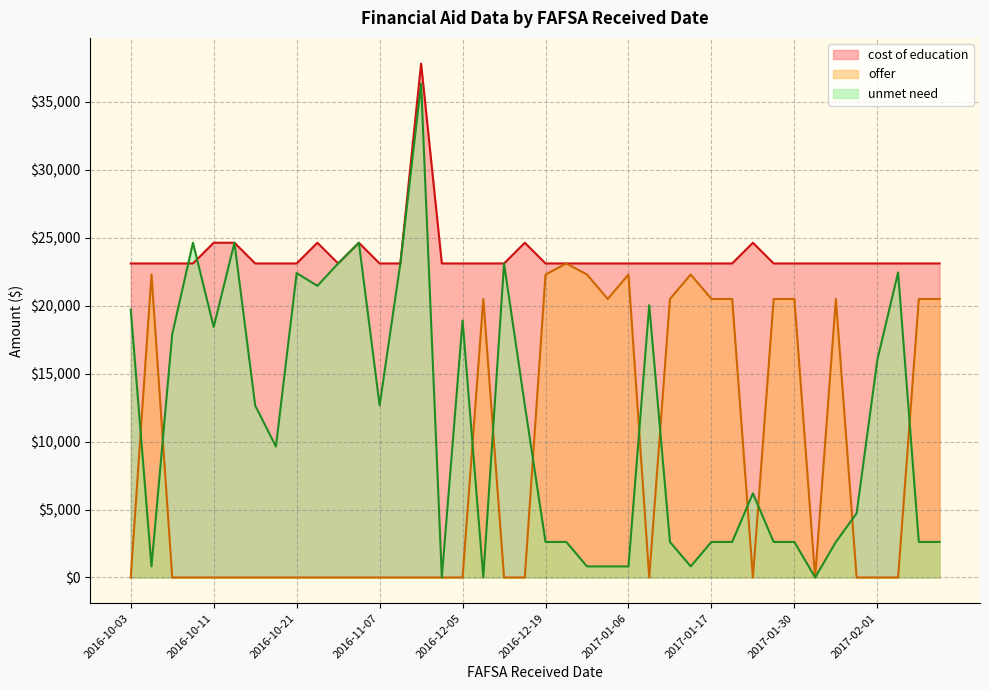

The value of unmet need at 2016-12-05 is 18914. True or false?

True